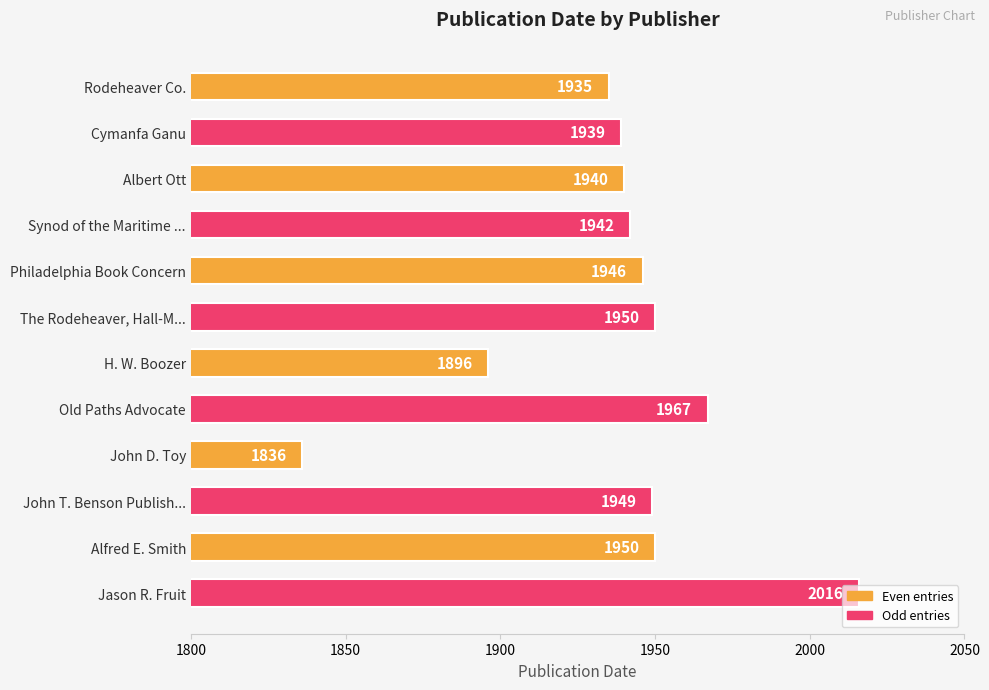

What is the sum of all values?

23266